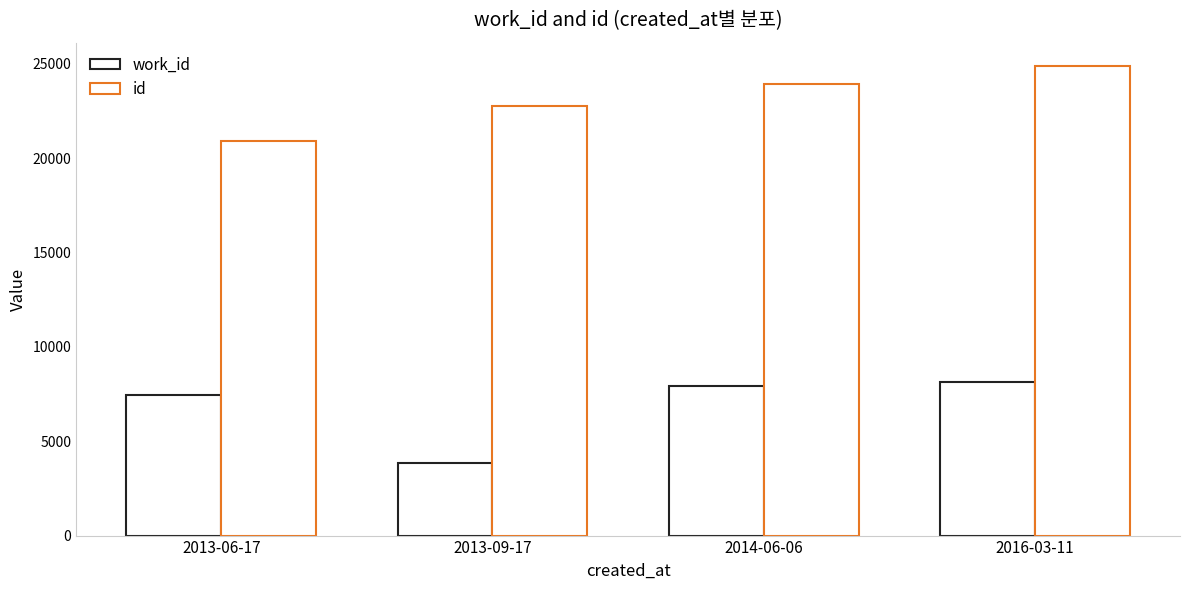

Which has a higher value, 2013-09-17 or 2016-03-11?

2016-03-11